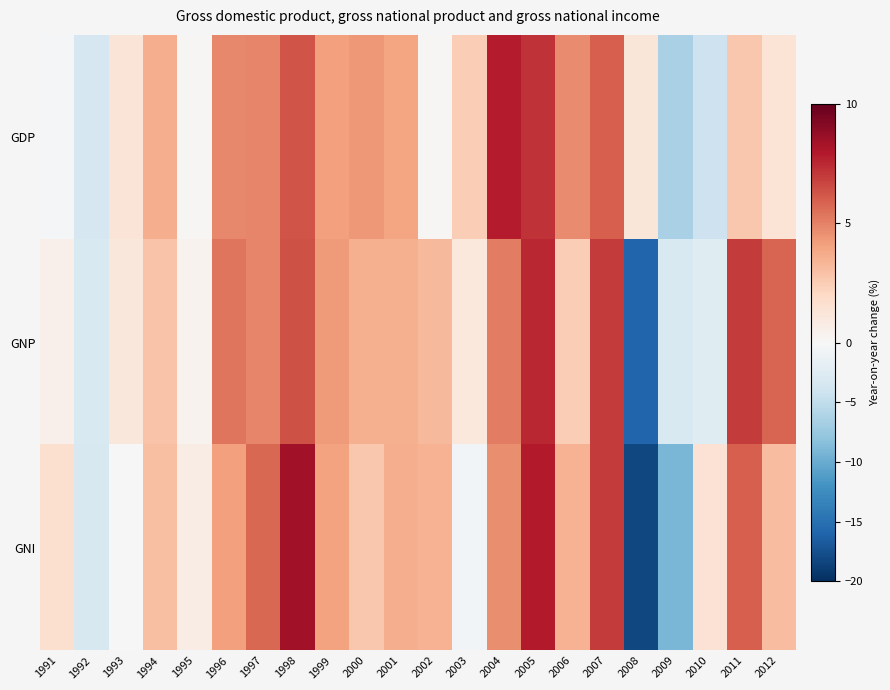

How many distinct data groups are displayed?

3